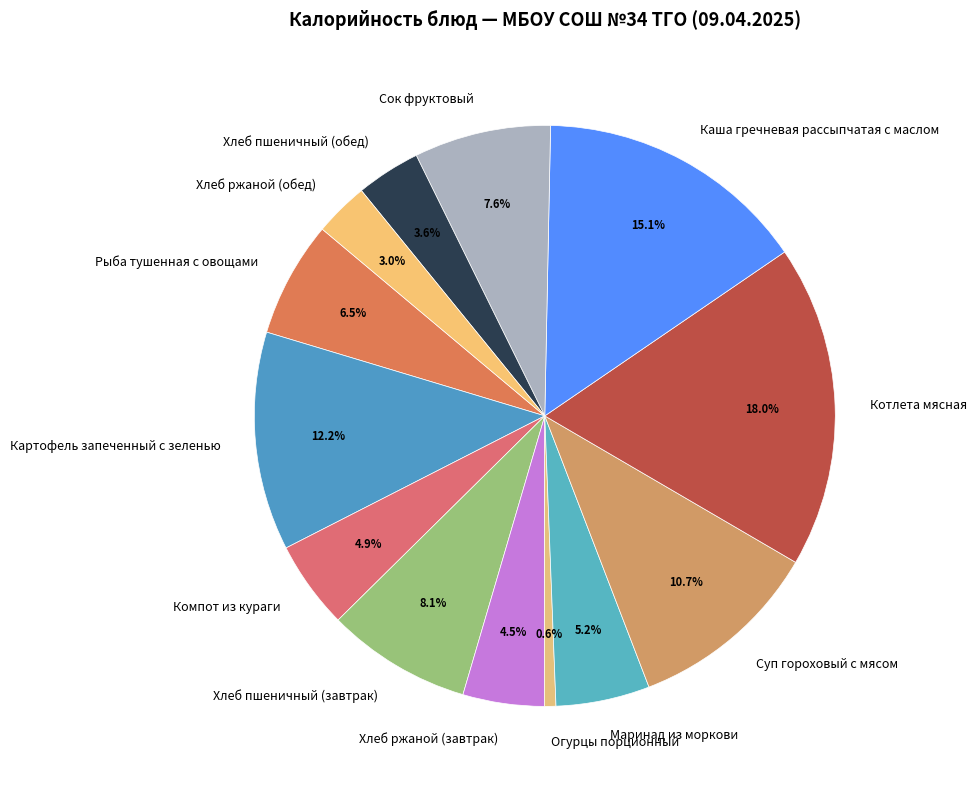

What is the ratio of the value at Сок фруктовый to the value at Каша гречневая рассыпчатая с маслом?

0.5